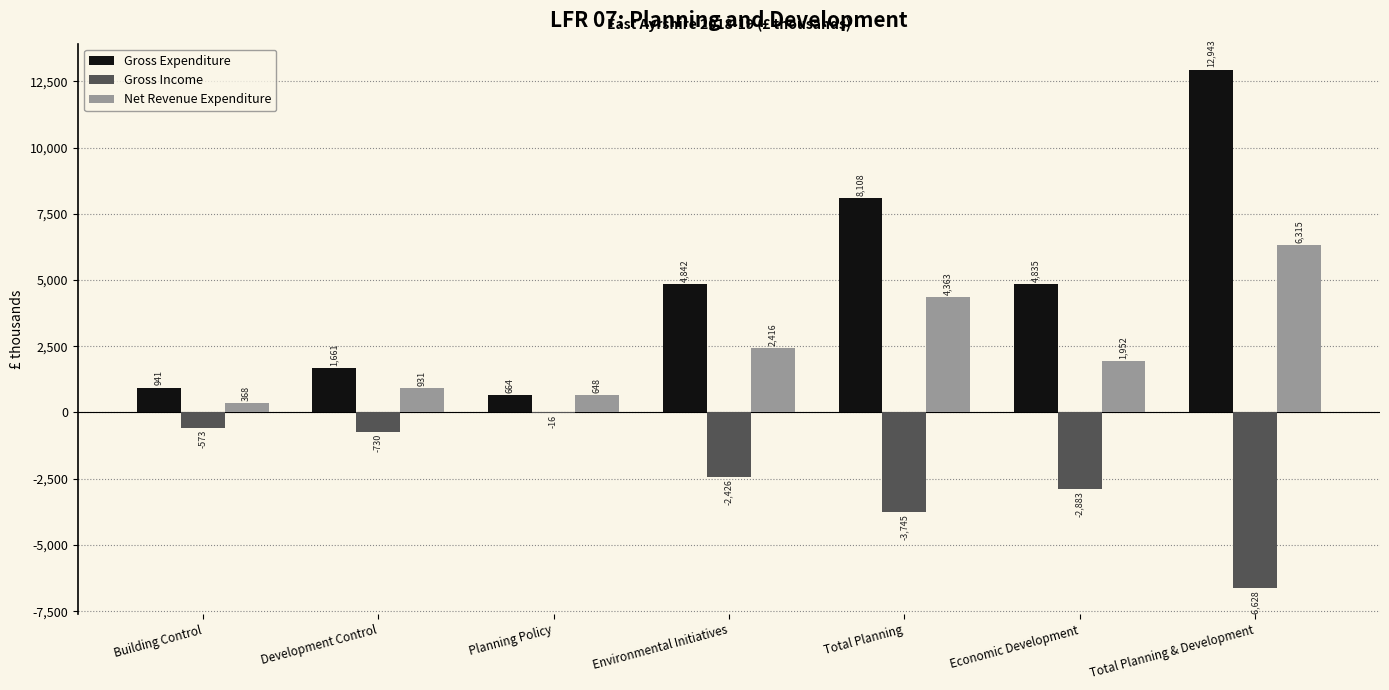

How many groups of bars are there?

7